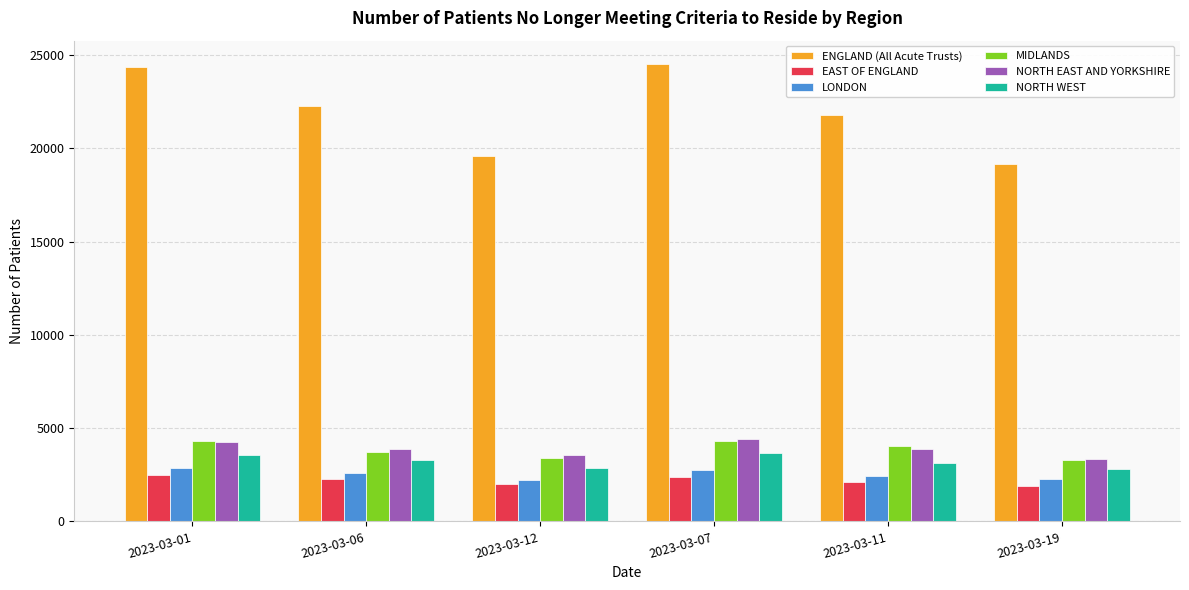

What is the label of the 2nd bar from the left?

2023-03-06